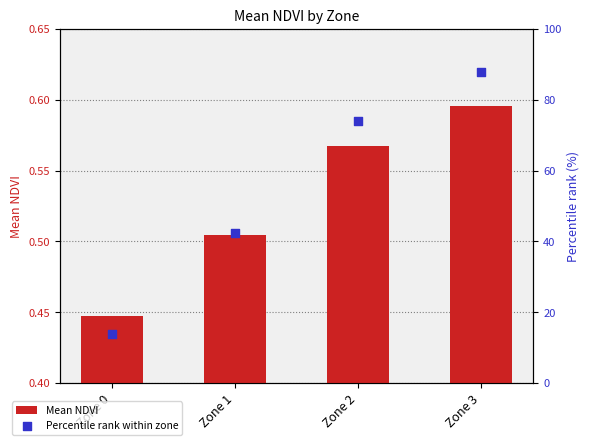

Which series has the largest Y range (max minus min)?

Percentile rank within zone